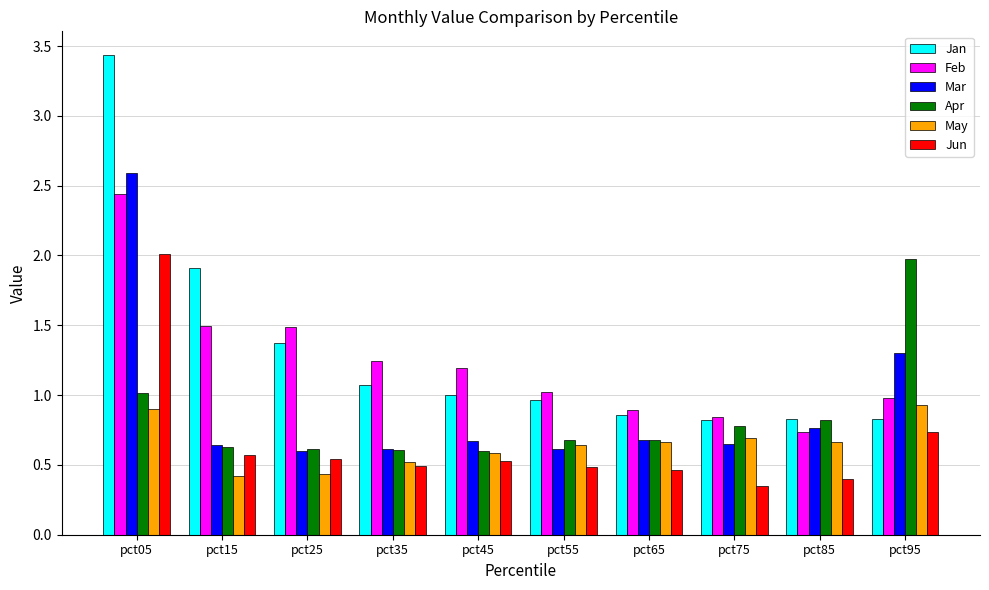

True or false: Jan has a value of 1.5 at pct35.

False